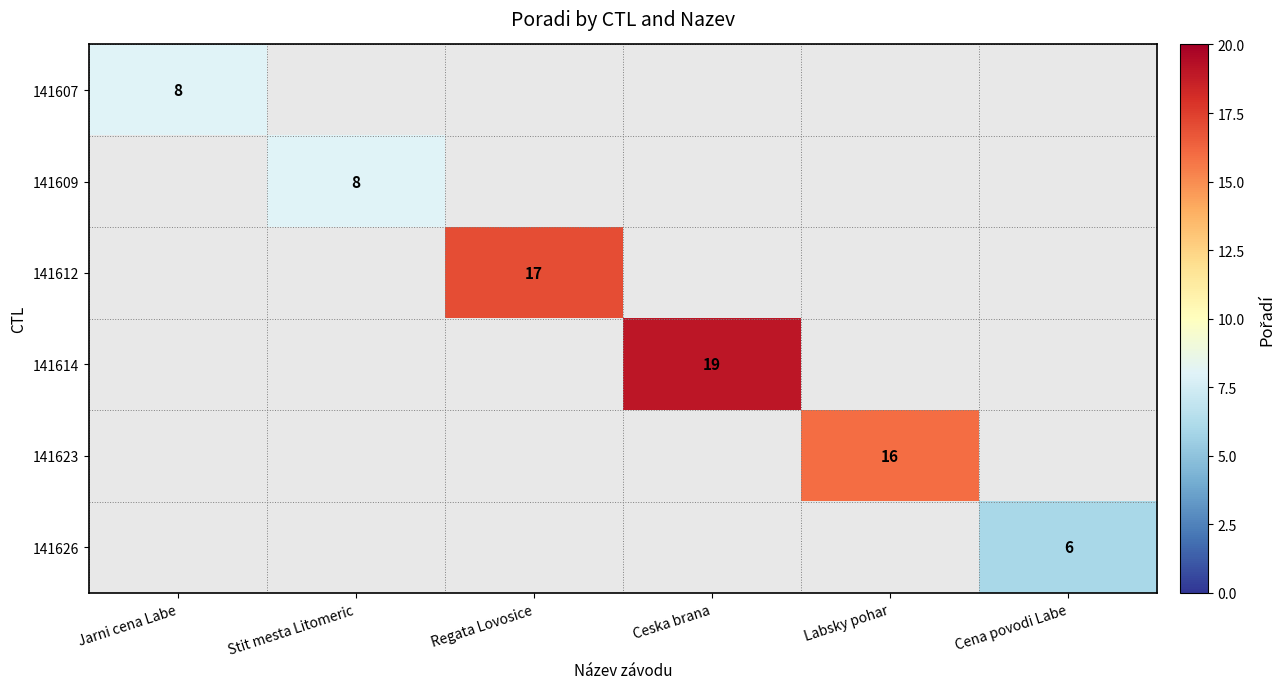

Which category has the lowest value across all series?

Cena povodi Labe